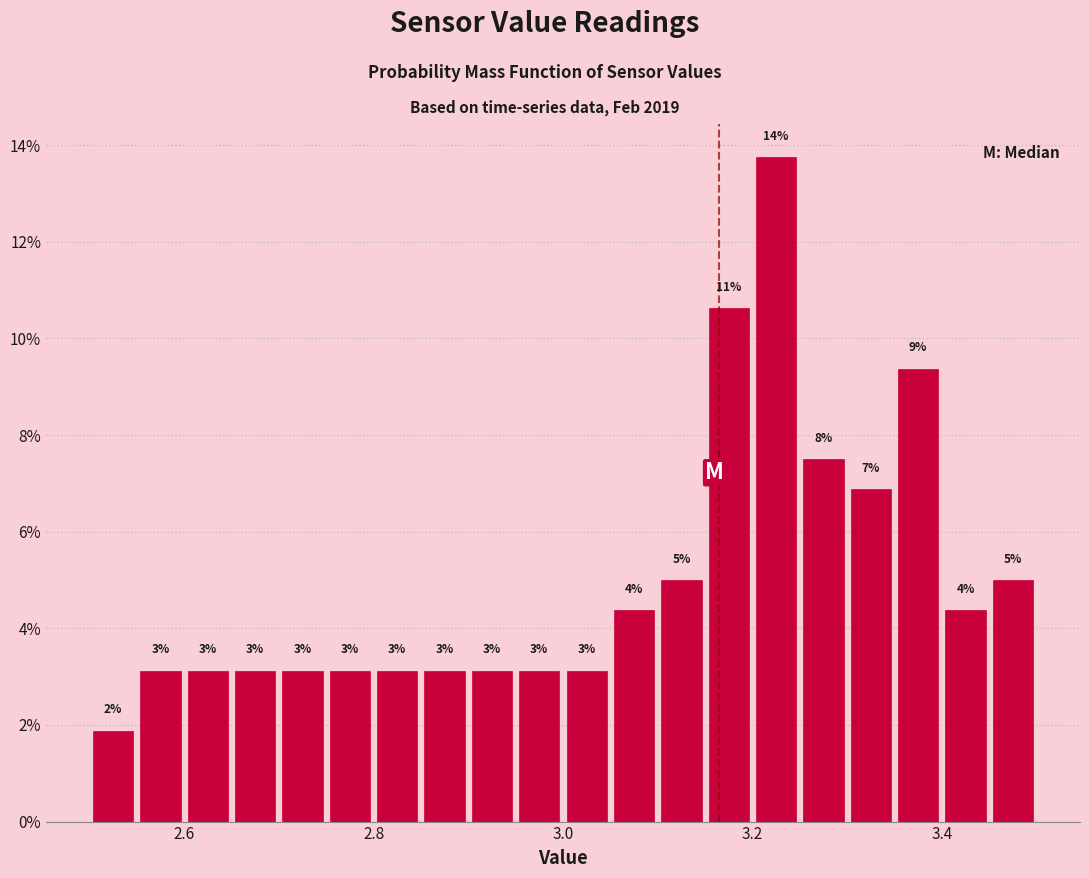

Around what value on the x-axis is the tallest bar? Give the approximate position of its centre, as read against the axis.

3.22